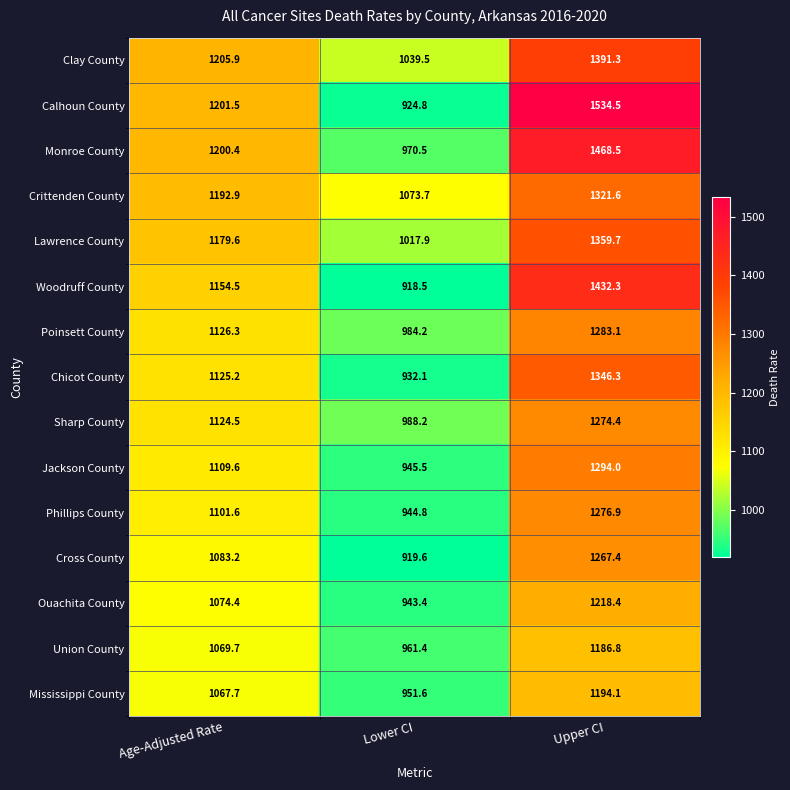

What is the greatest value displayed?

1534.5